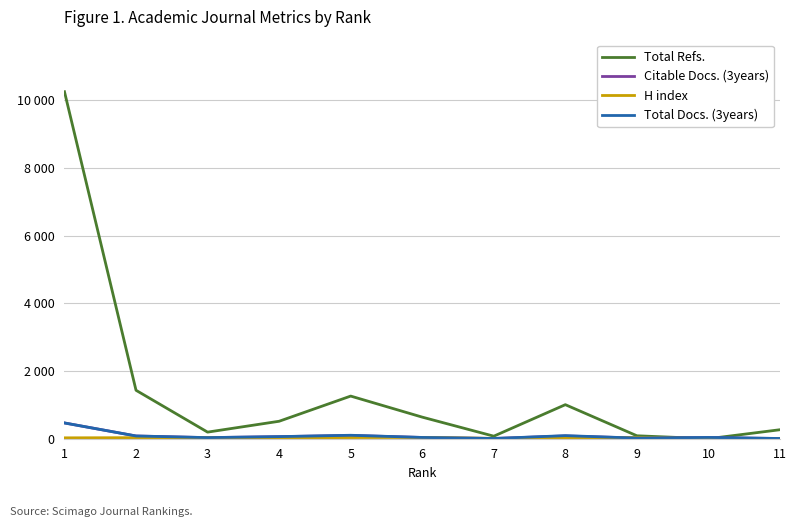

At which category does H index reach its first local peak?

3